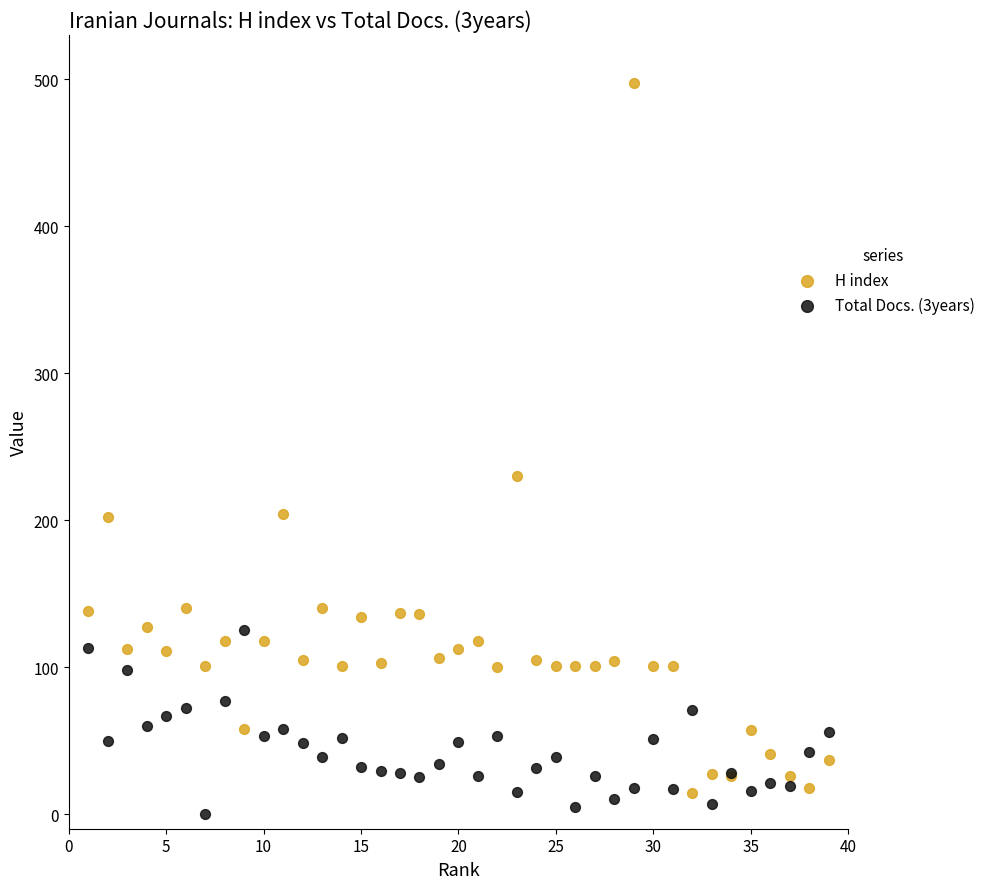

Which series contains the highest Y value?

H index